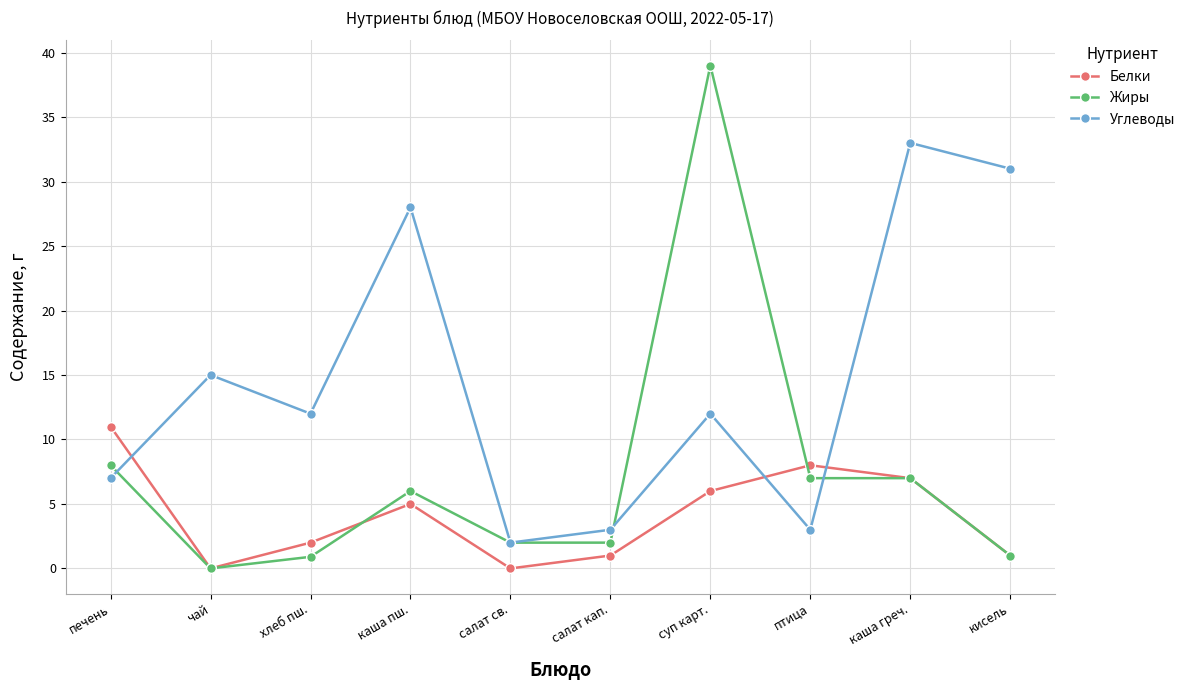

What is the difference between the Углеводы values at каша пш. and суп карт.?

16.0